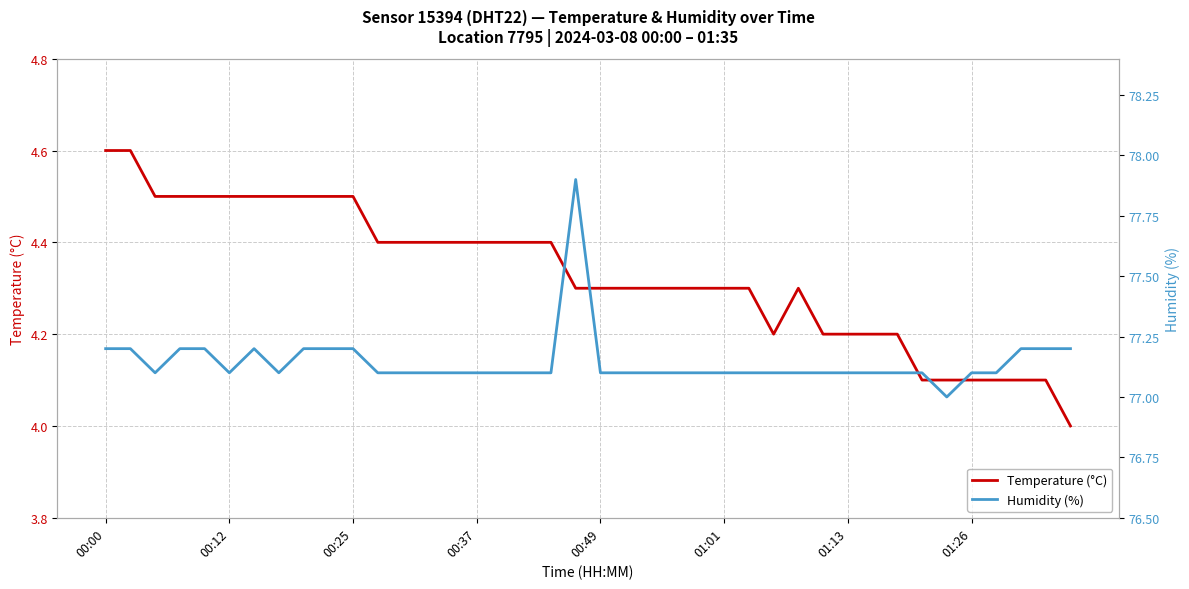

At 32, list the series in order from largest to smallest.

Humidity (%), Temperature (°C)